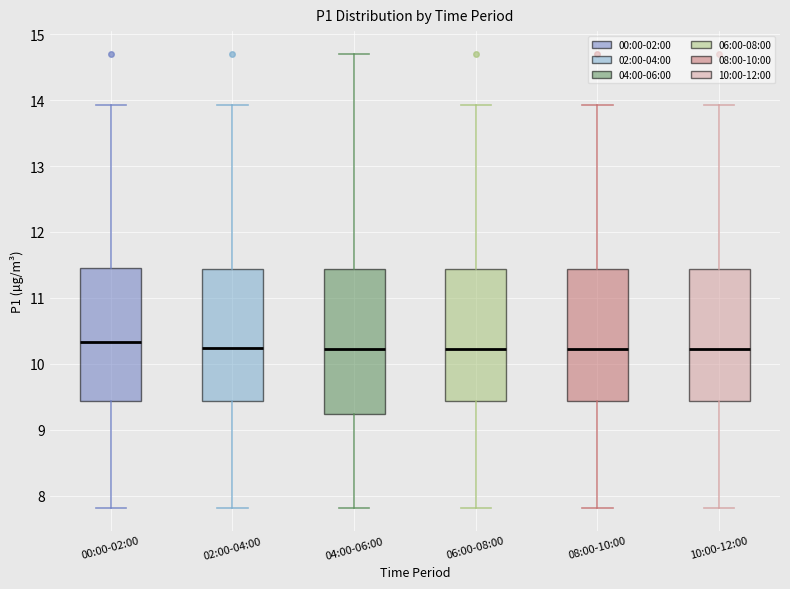

Where is the lower edge of the box for 02:00-04:00 on the y-axis? The values are not printed on the chart, so give them approximately, as read against the axis.

9.4